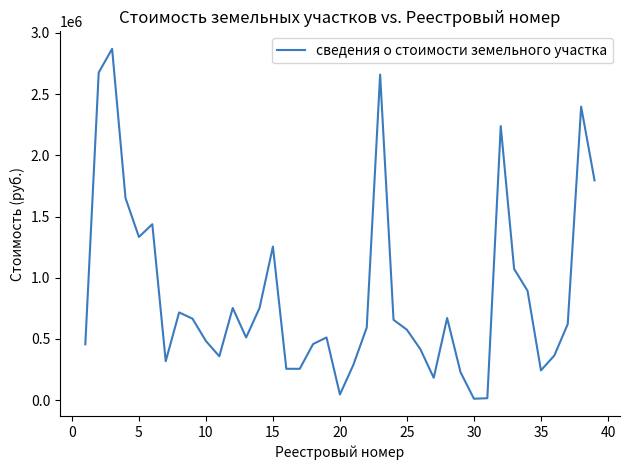

What is the maximum value shown in the chart?

2870104.0